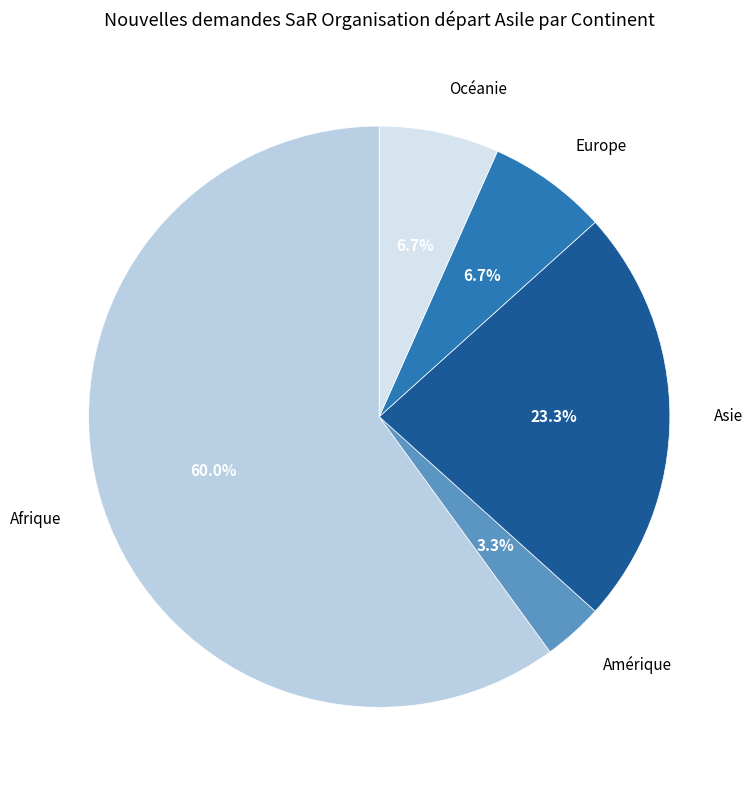

Is there any slice that represents more than half of the pie?

Yes